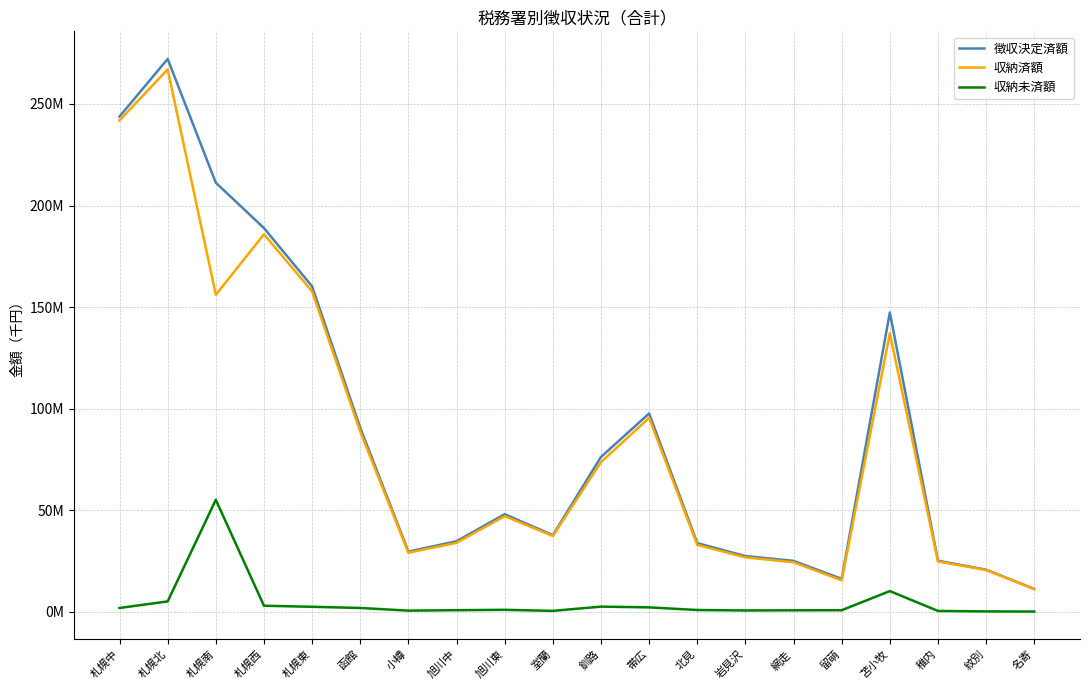

True or false: 徴収決定済額 and 収納未済額 intersect in this chart.

False